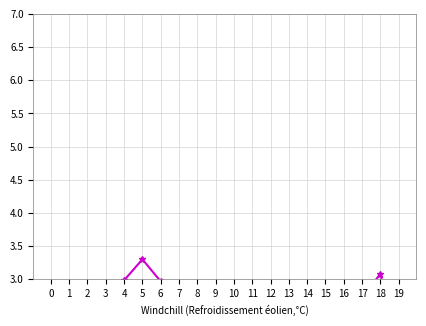

True or false: the data has more than 0 interior local peaks.

True